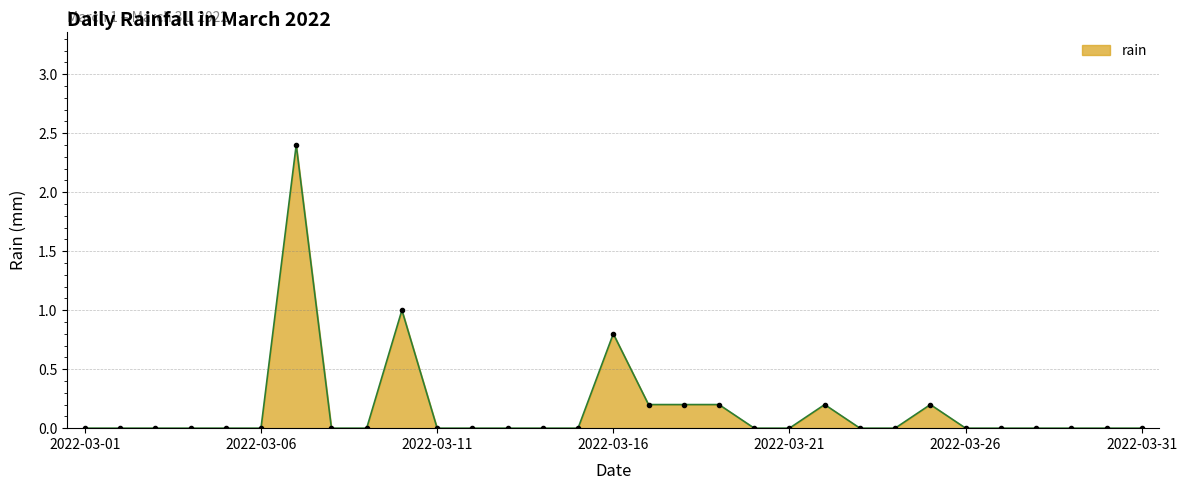

What is the average value?

0.2